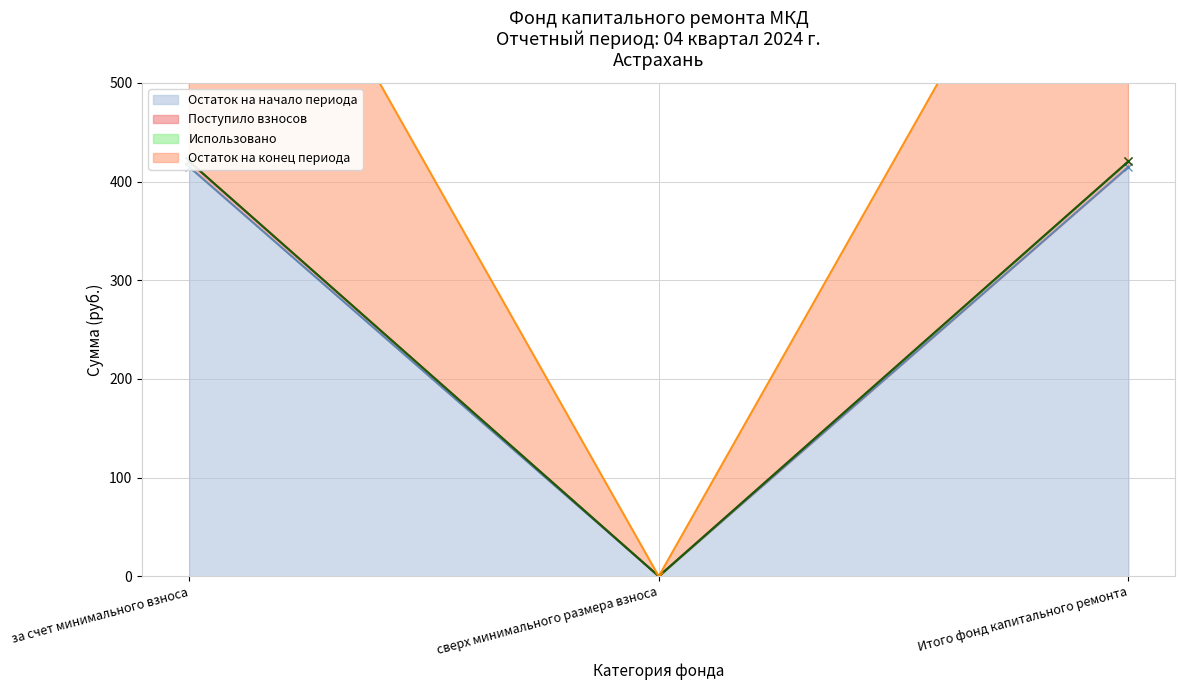

What is the value of the Поступило взносов point at the 1st from the left?

420.4